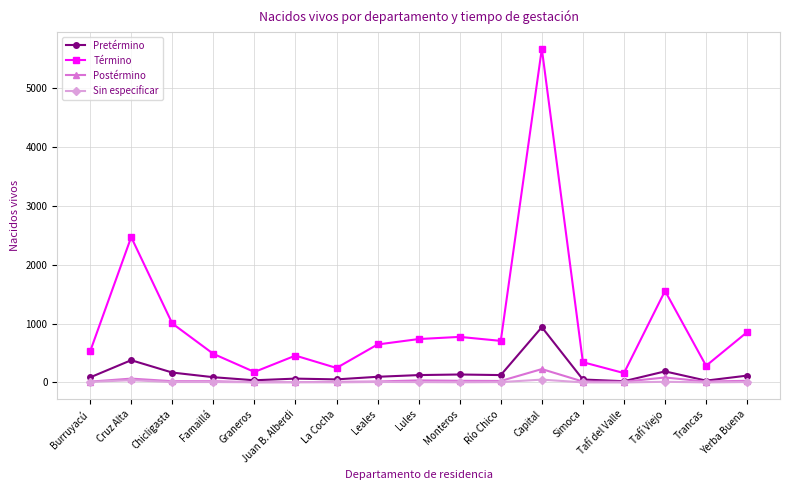

Which label corresponds to the largest value in the chart?

Capital